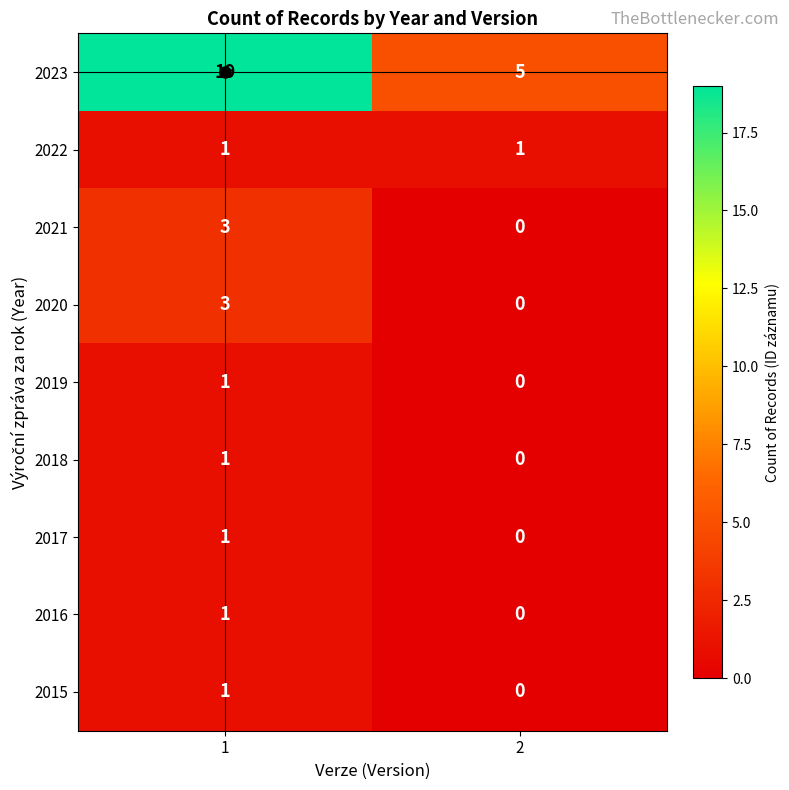

What is the difference between the 2020 values at 2 and 1?

3